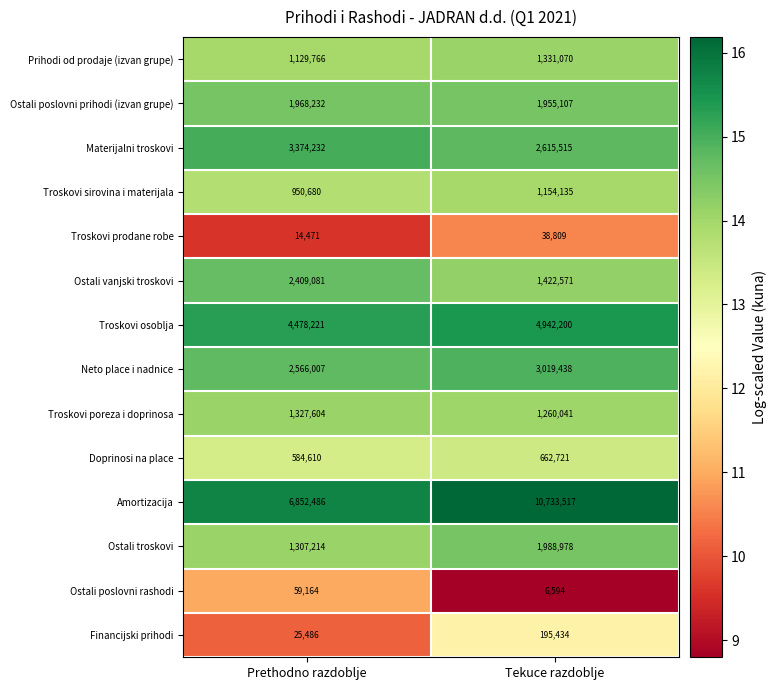

Which series has the largest total across all categories?

Amortizacija